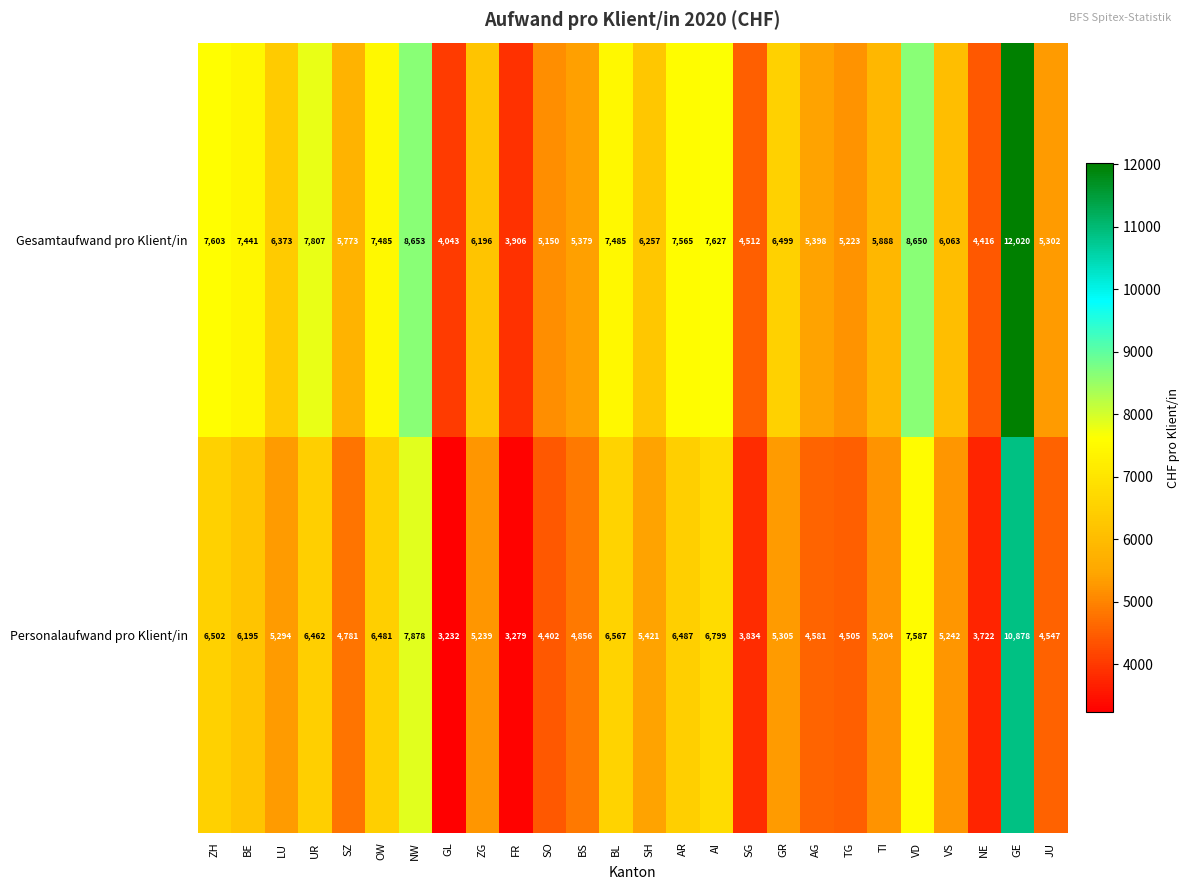

The value of Gesamtaufwand pro Klient/in at BS is 5379. True or false?

True